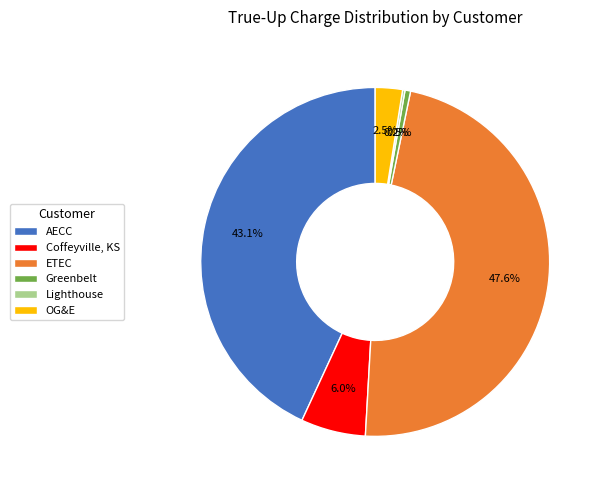

True or false: ETEC accounts for 61% of the total.

False